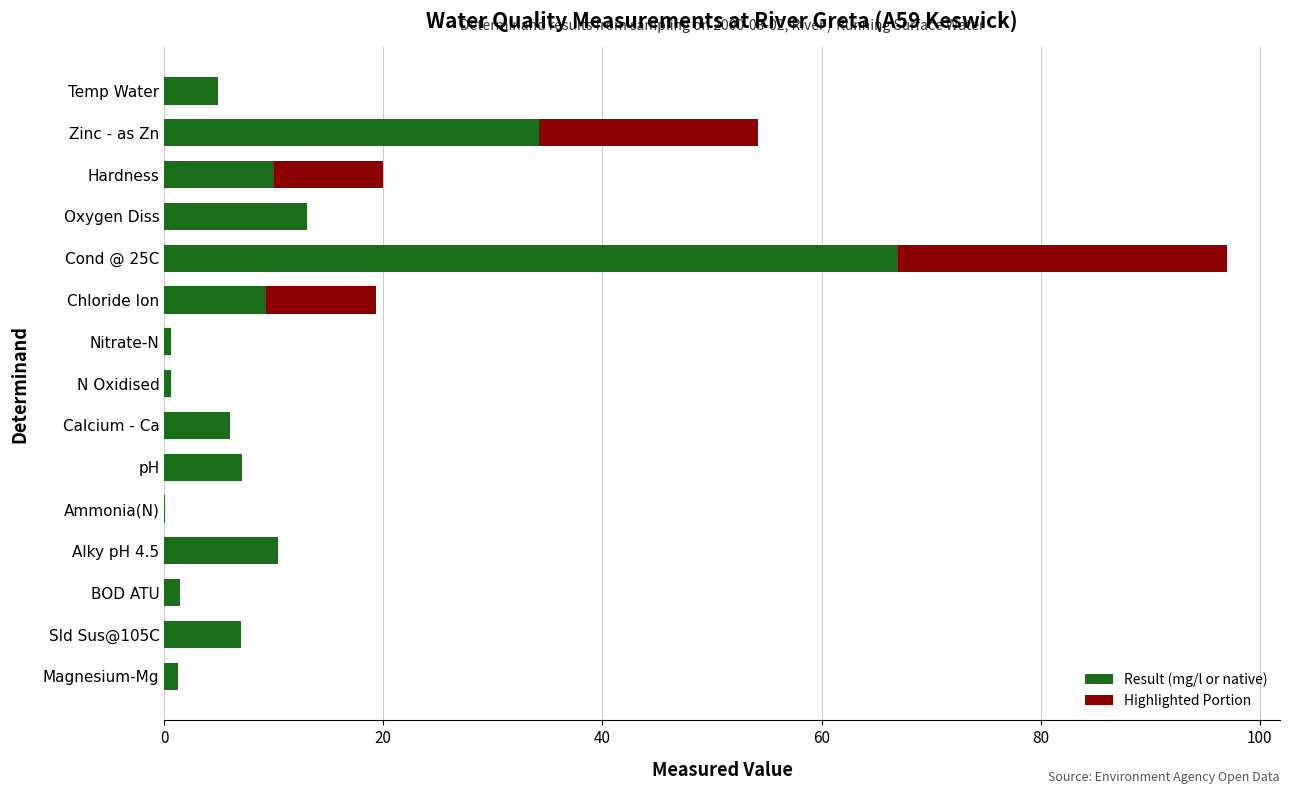

How many groups of bars are there?

15